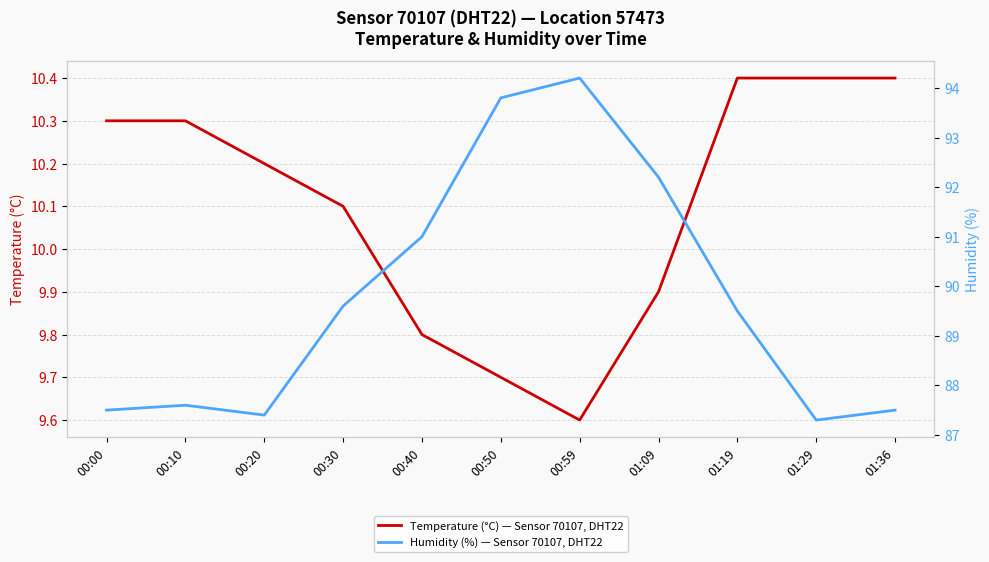

Reading right to left, what are all the values shown in this chart?

Temperature (°C) — Sensor 70107, DHT22: 10.4	10.4	10.4	9.9	9.6	9.7	9.8	10.1	10.2	10.3	10.3
Humidity (%) — Sensor 70107, DHT22: 87.5	87.3	89.5	92.2	94.2	93.8	91.0	89.6	87.4	87.6	87.5